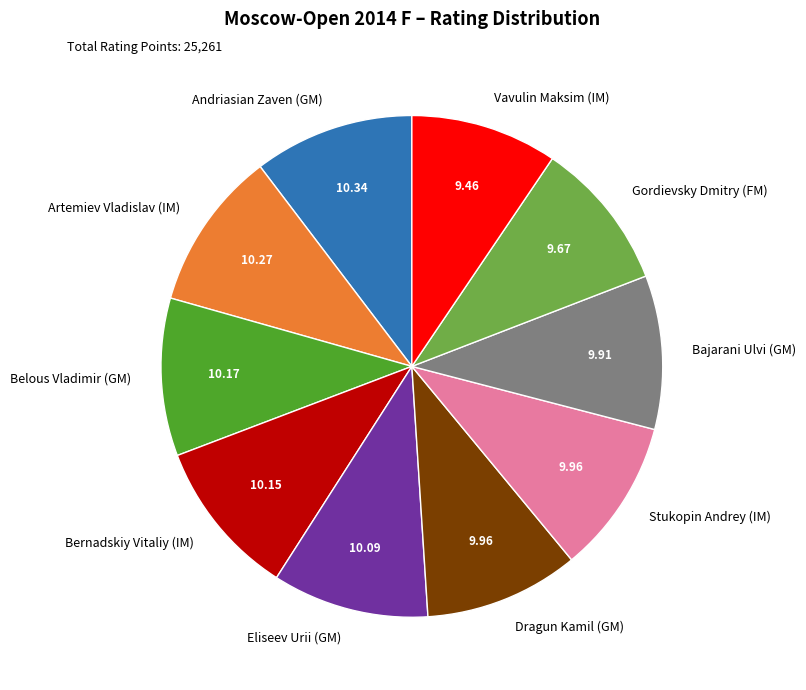

How many slices are in this pie chart?

10